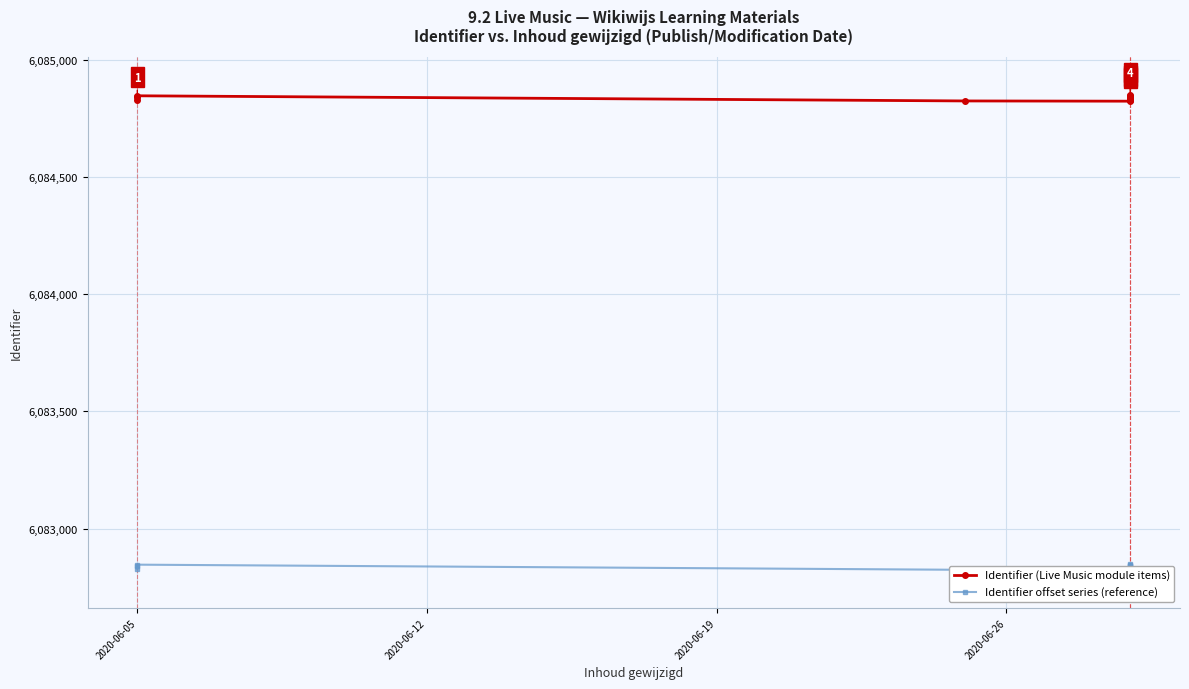

What is the smallest value displayed?

6082823